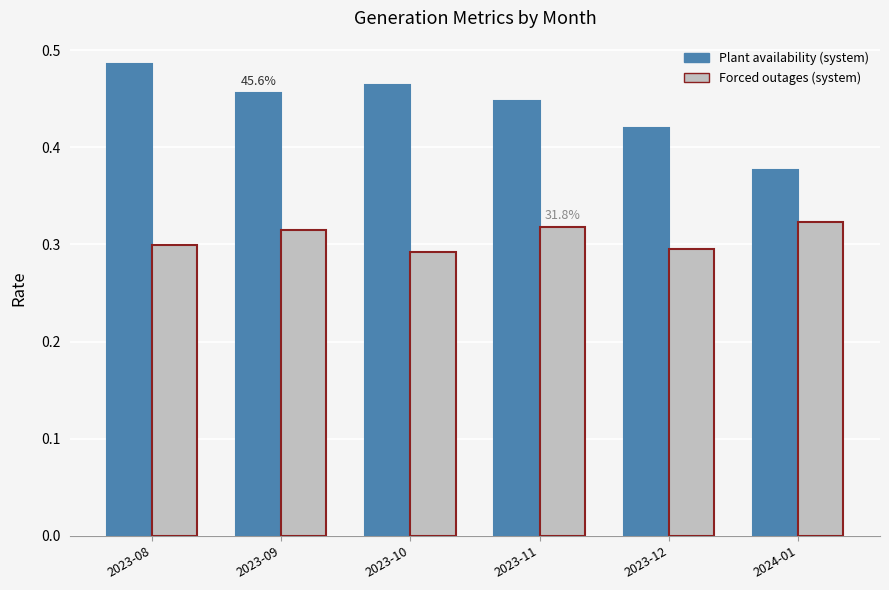

Is the value of Forced outages (system) at 2023-11 greater than the value of Plant availability (system) at 2023-10?

No